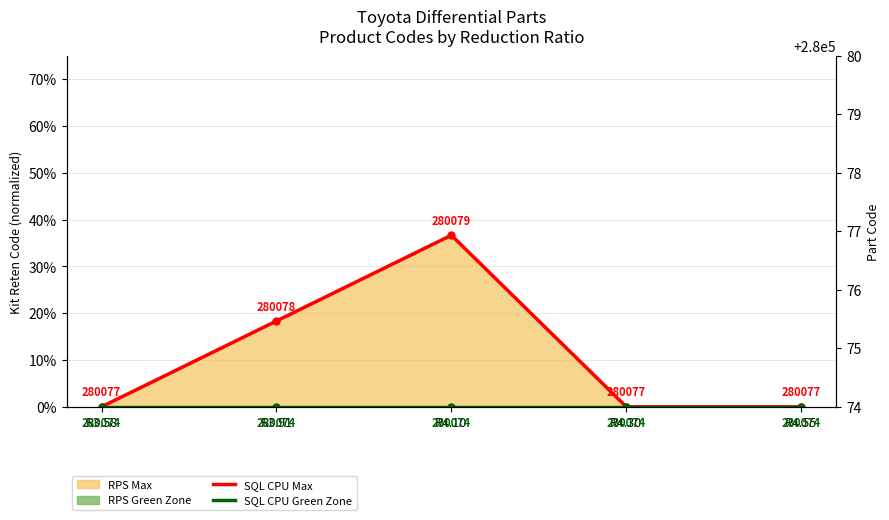

Which category has the lowest value across all series?

R3.58